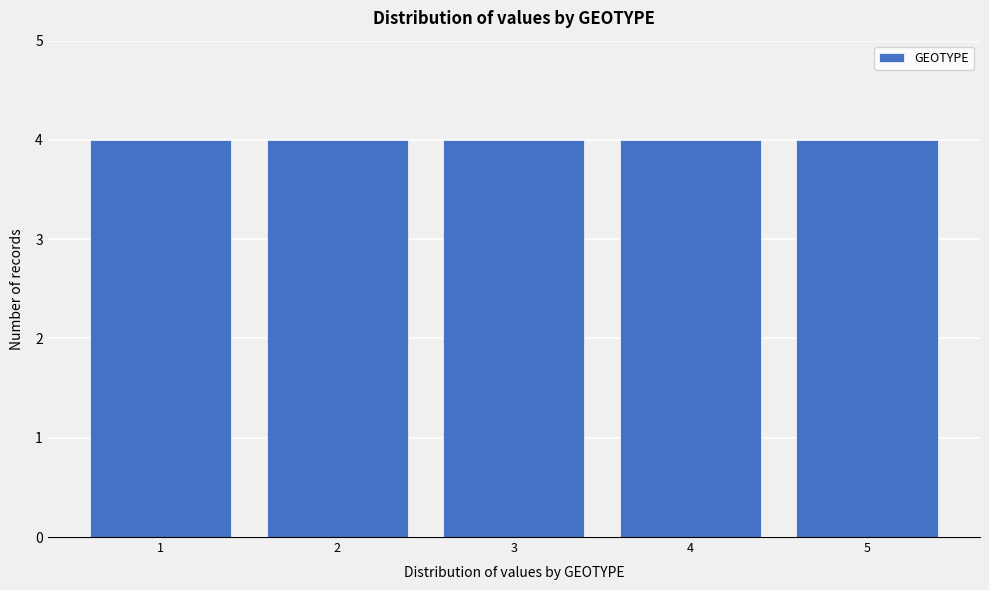

What is the height of the bar covering 0.5 to 1.5 on the x-axis? The values are not printed on the chart, so give them approximately, as read against the axis.

4